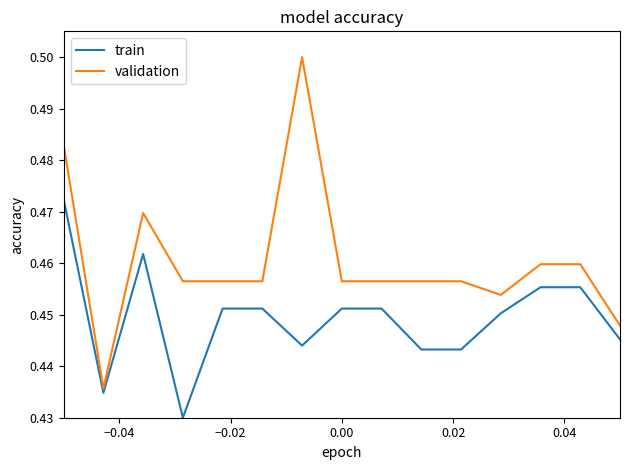

Rank the series by their maximum value, from lowest to highest.

train, validation